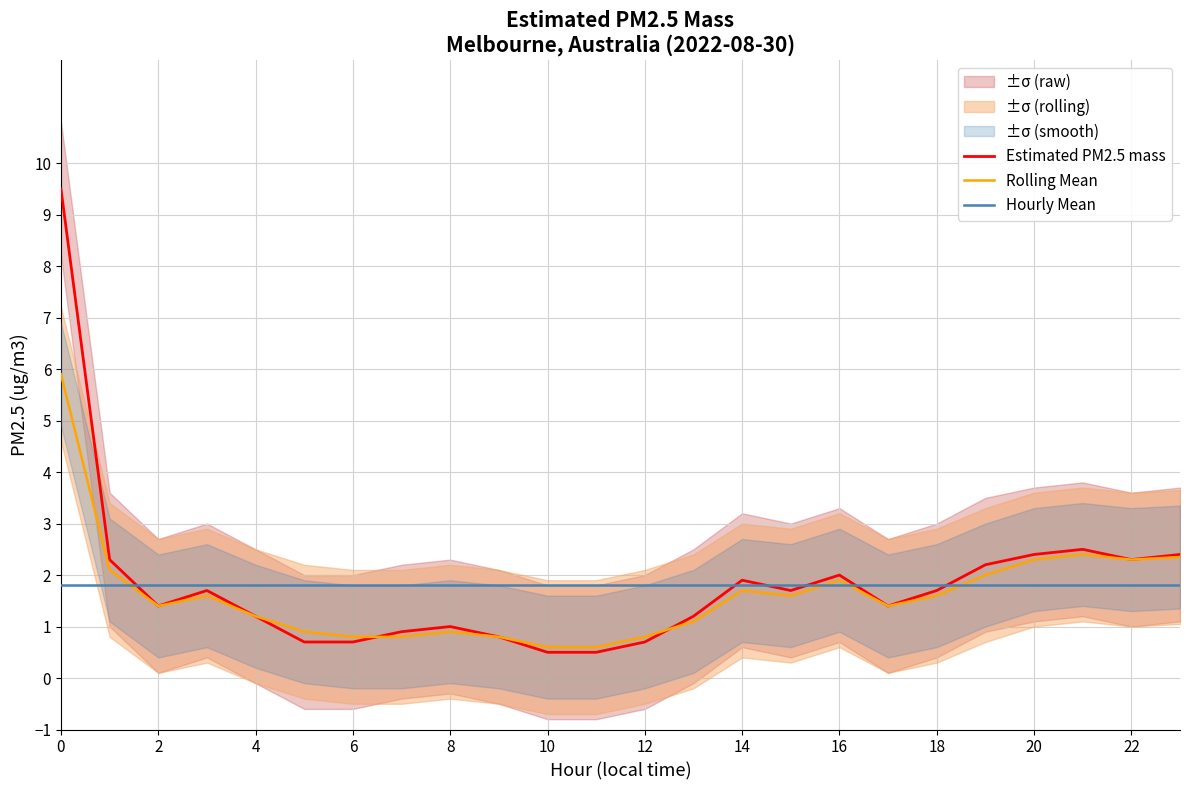

What is the minimum value for Rolling Mean?

0.6